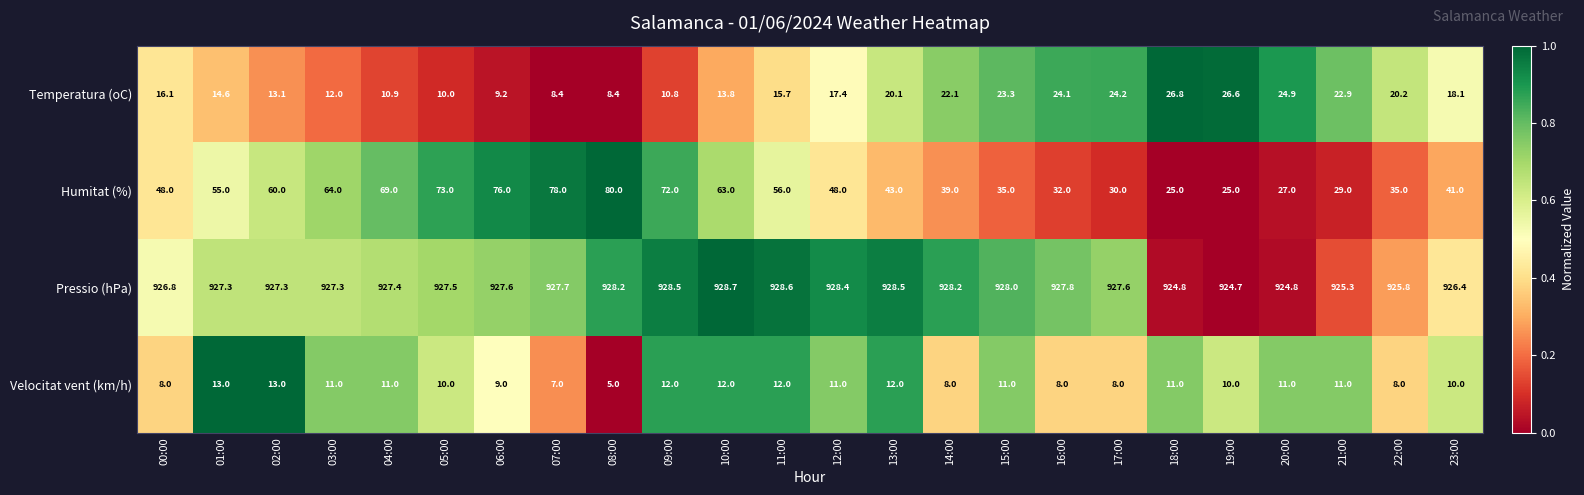

What is the spread (max minus min) of values at 01:00?

914.3